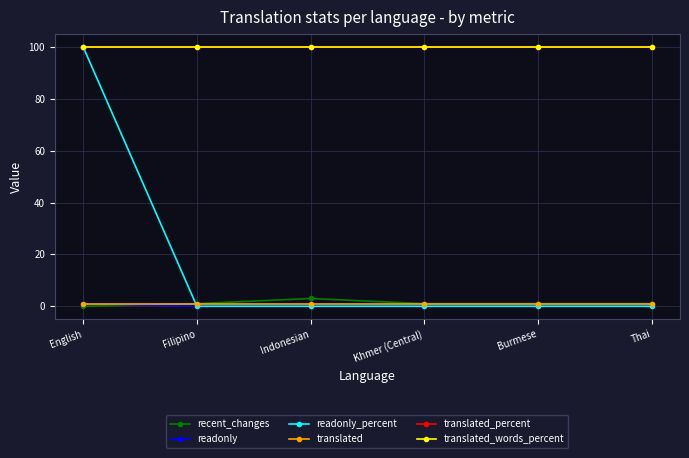

Does the chart have visible grid lines?

Yes